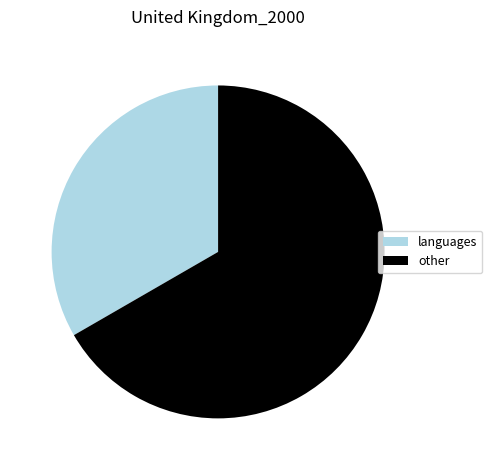

What is the majority slice?

other